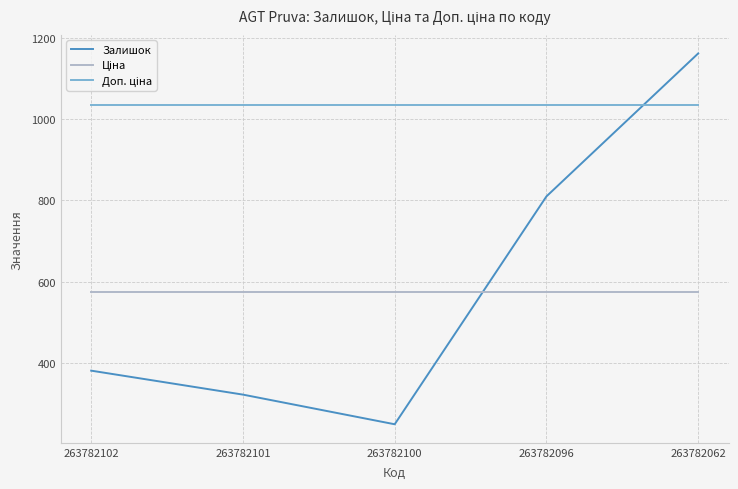

Is it true that Залишок equals 381.0 at 263782102?

True